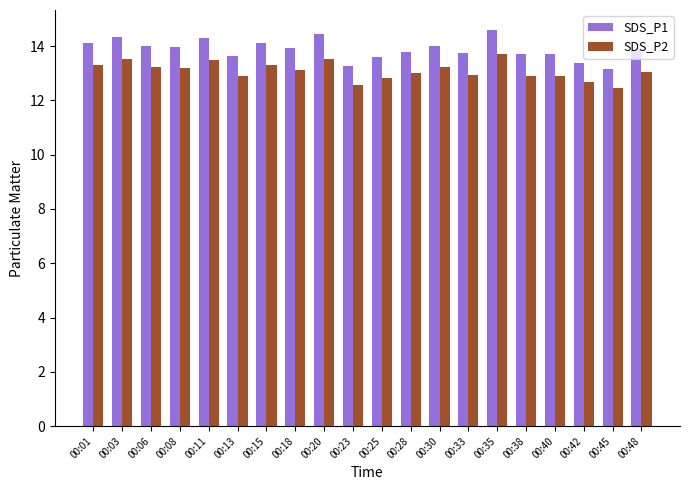

Which series has the widest spread of values?

SDS_P1